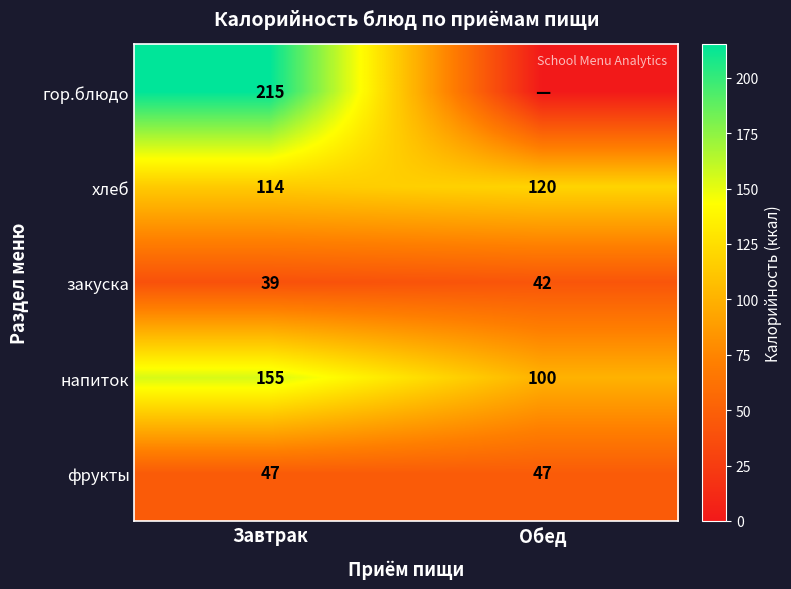

The value of фрукты at Обед is 47. True or false?

True